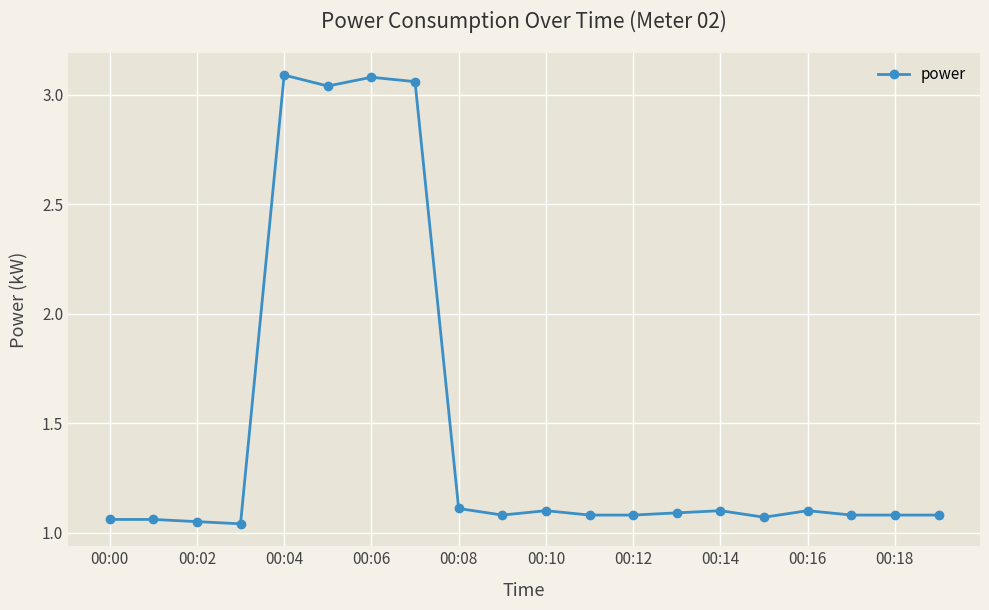

What is the average value?

1.5